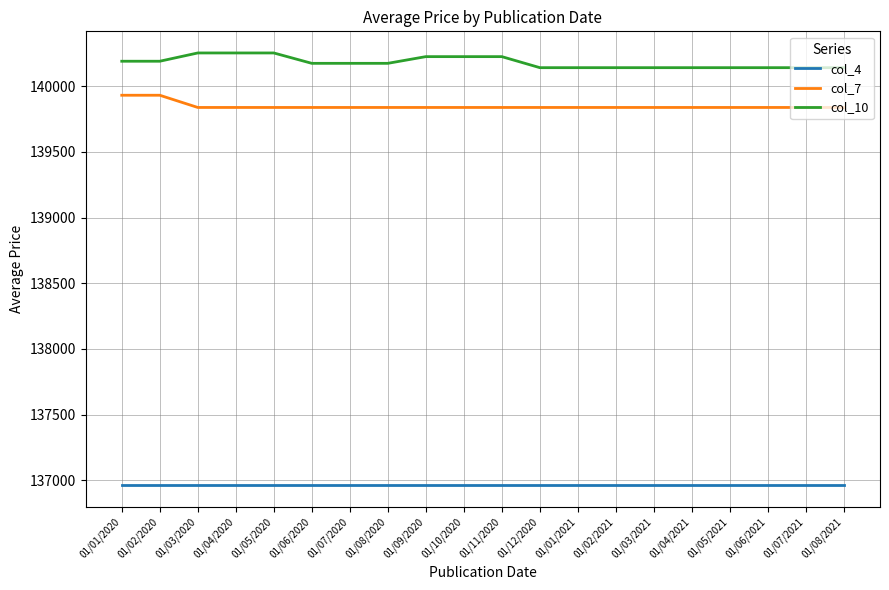

Between 01/03/2020 and 01/08/2021, which series saw the biggest shift?

col_10